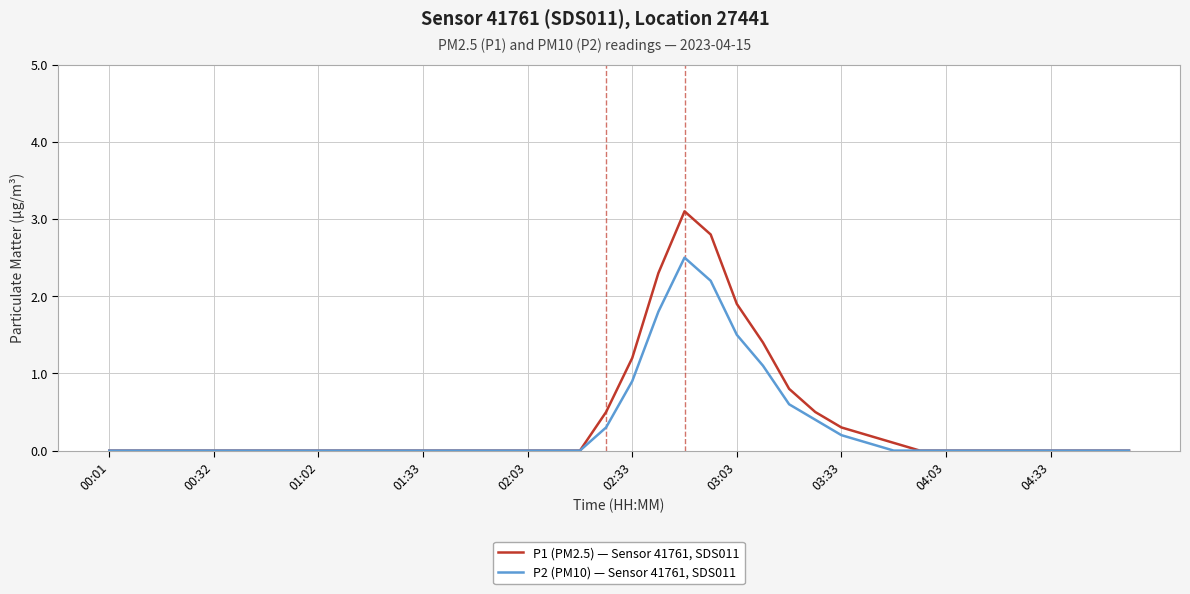

List the series in order of their overall mean, highest first.

P1 (PM2.5) — Sensor 41761, SDS011, P2 (PM10) — Sensor 41761, SDS011